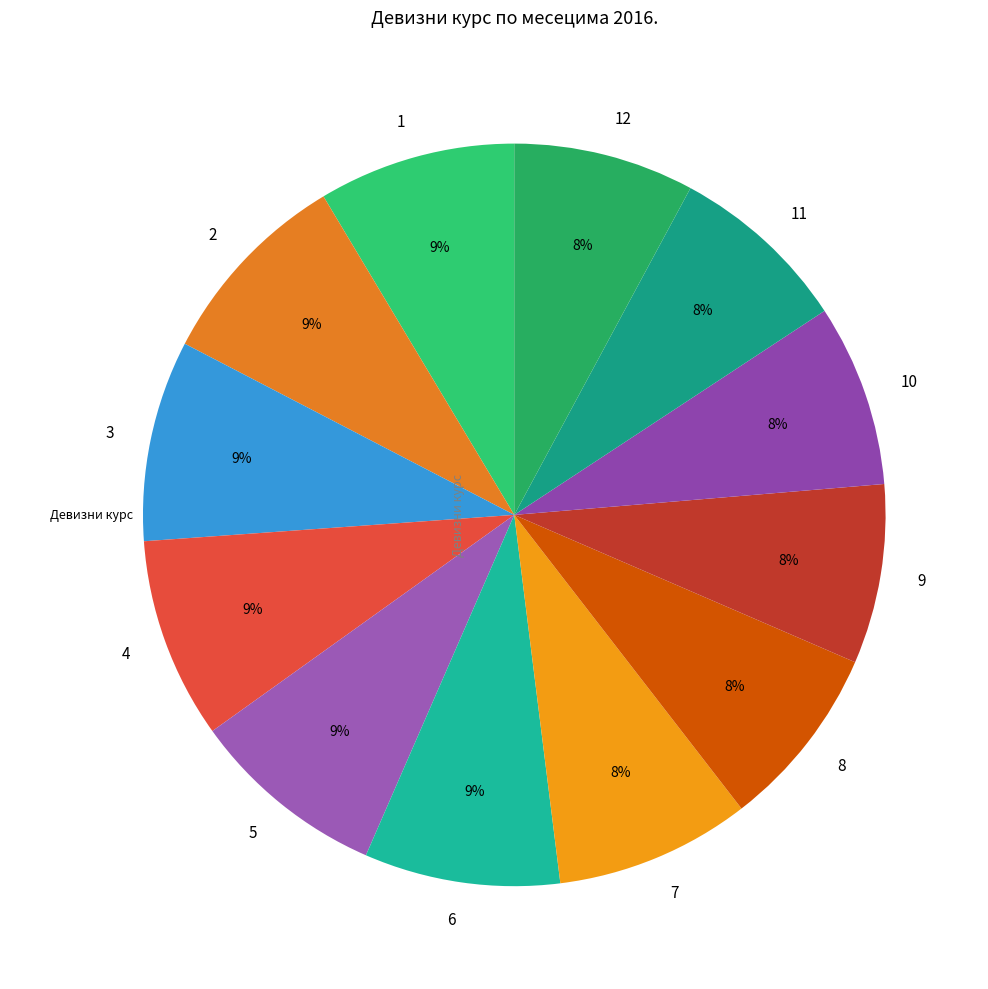

True or false: 8 accounts for 1% of the total.

False